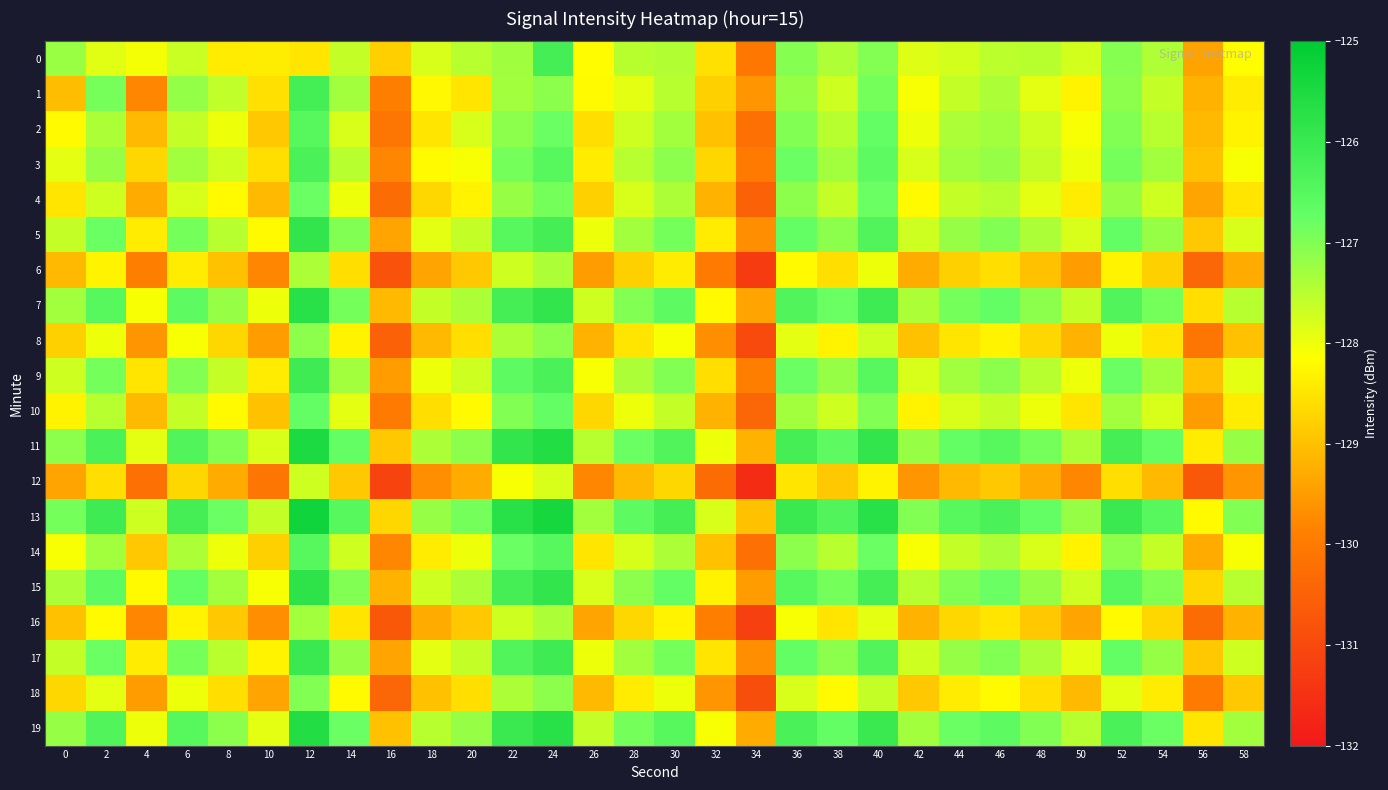

What is the spread (max minus min) of values at 22?

2.4